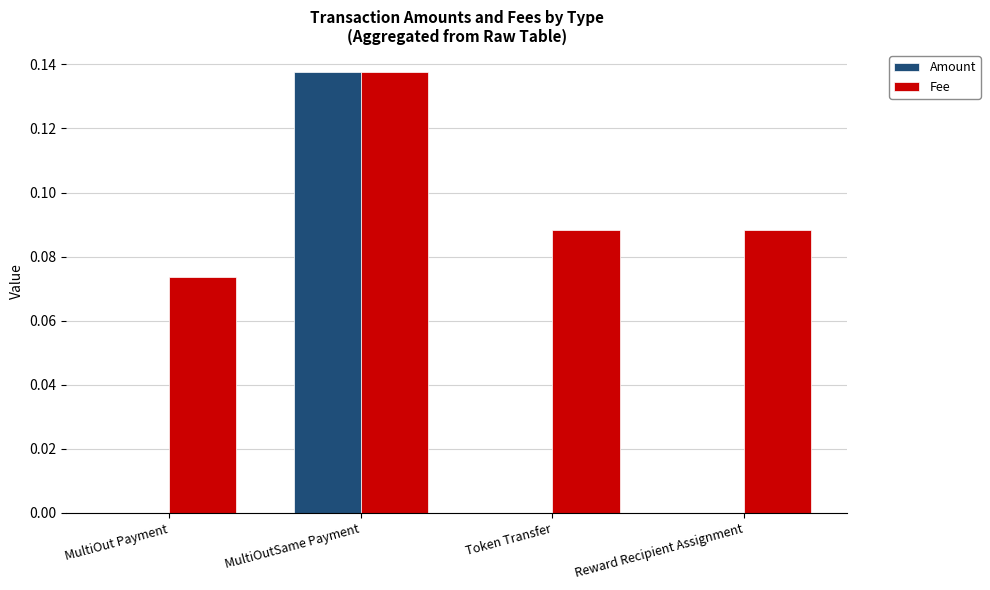

True or false: Amount has a value of 0.1 at Reward Recipient Assignment.

False